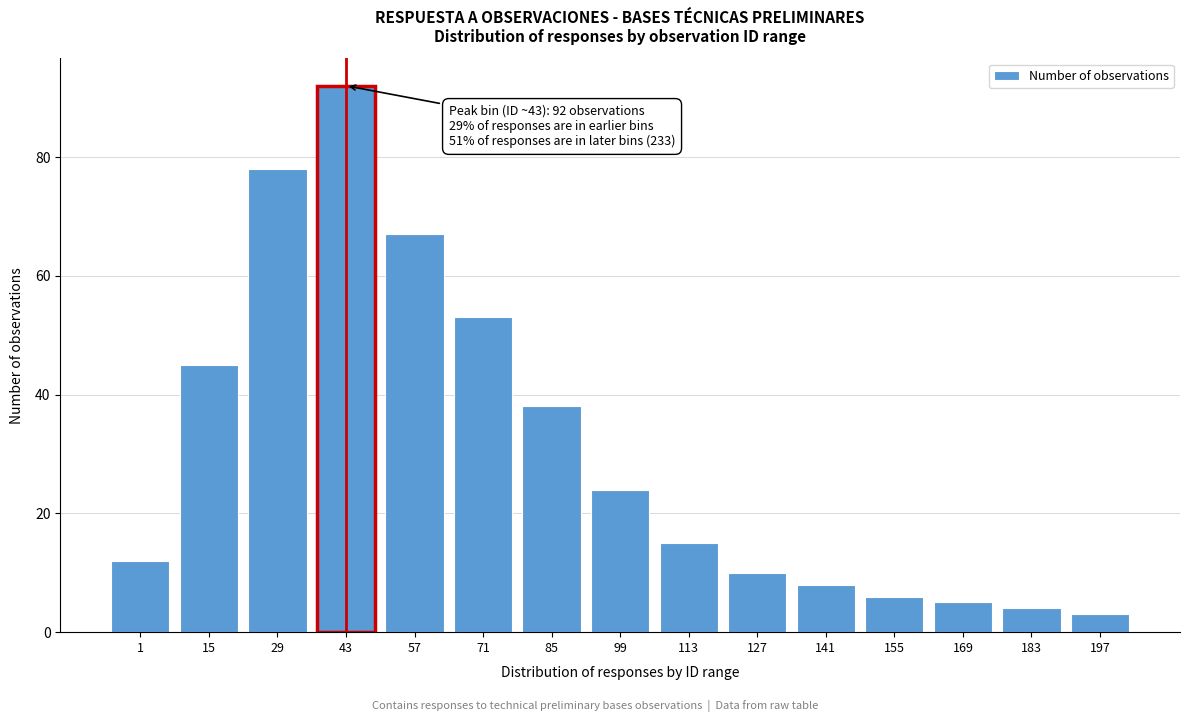

Reading right to left, extract all data points from this chart.

3	4	5	6	8	10	15	24	38	53	67	92	78	45	12